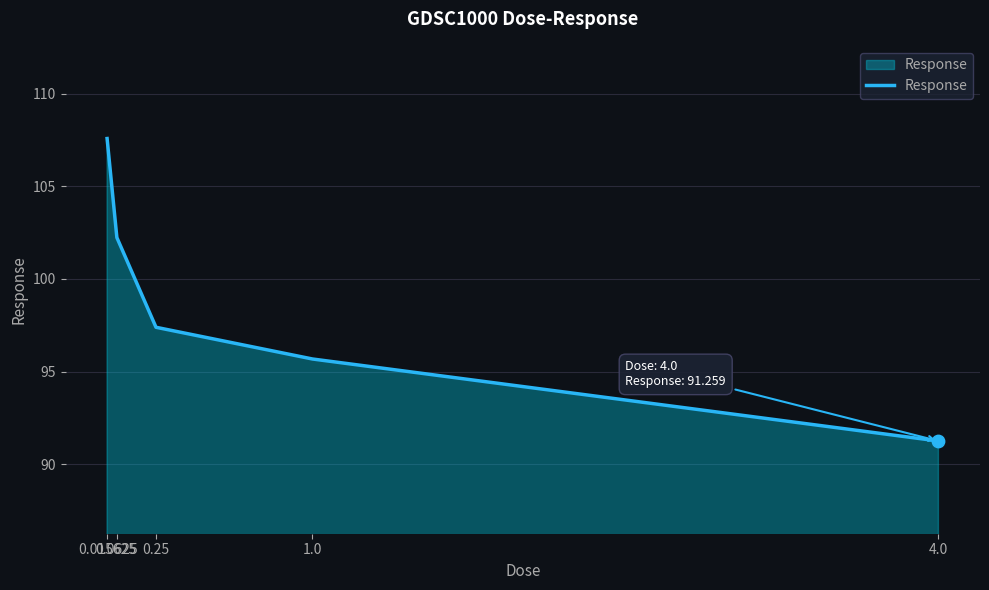

What is the change in value from 0.015625 to 0.0625?

-5.3